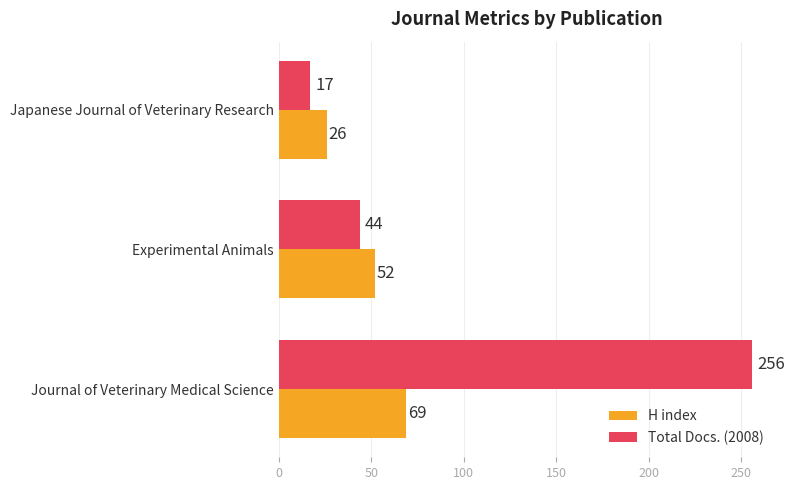

Where is Total Docs. (2008) nearest to the value 136?

Experimental Animals